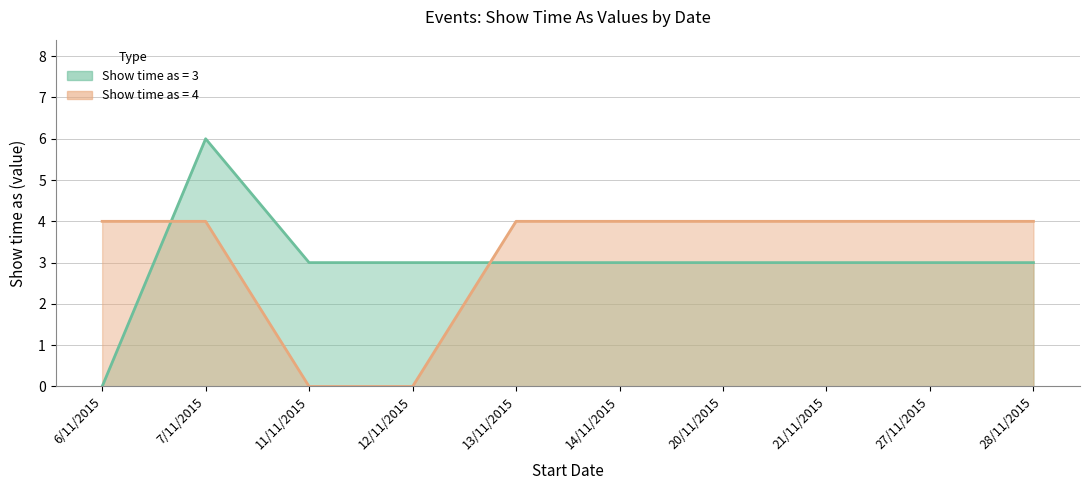

What is the approximate value of Show time as = 3 at 21/11/2015?

3